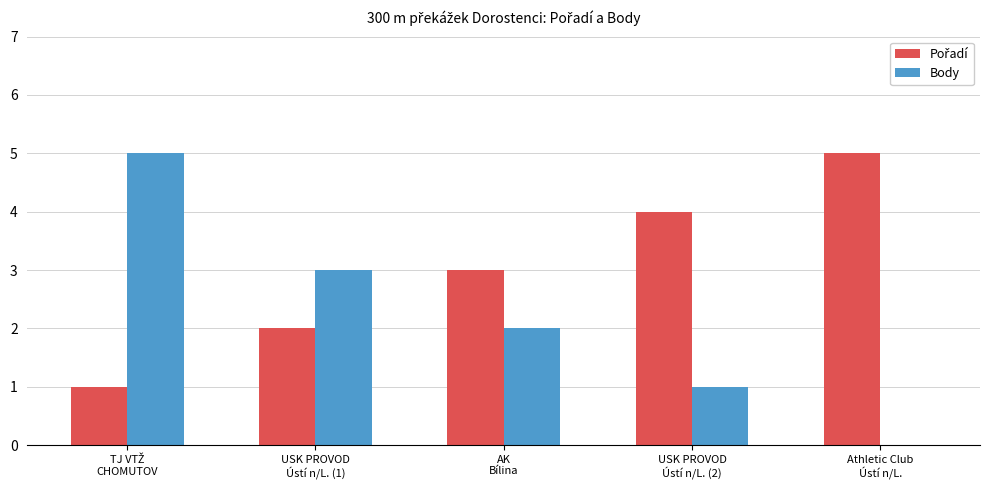

At which label is Body closest to 2?

AK
Bílina